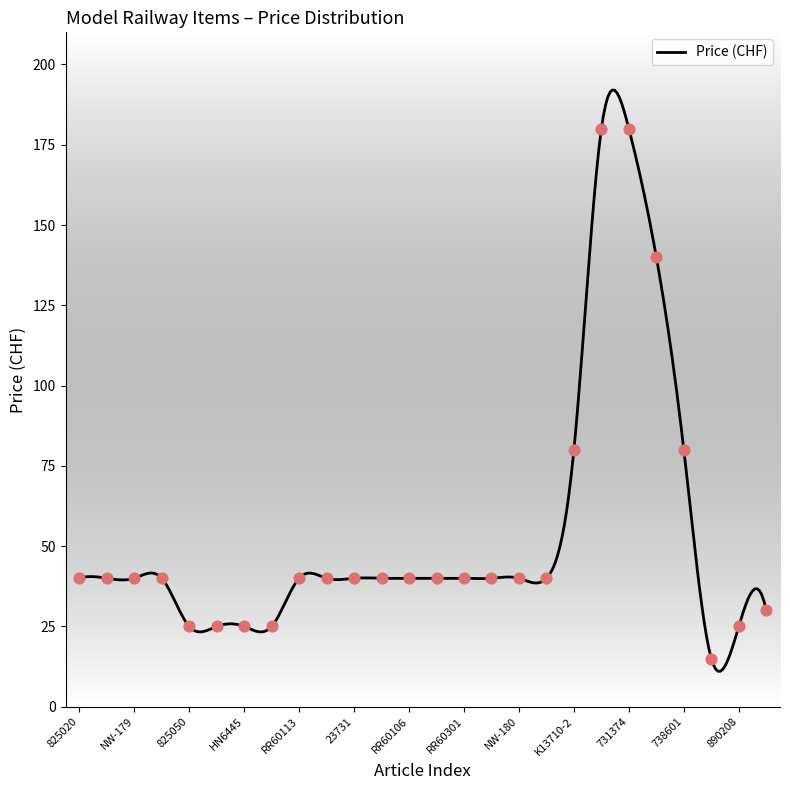

What is the change in value from RR60158 to 890208?

-15